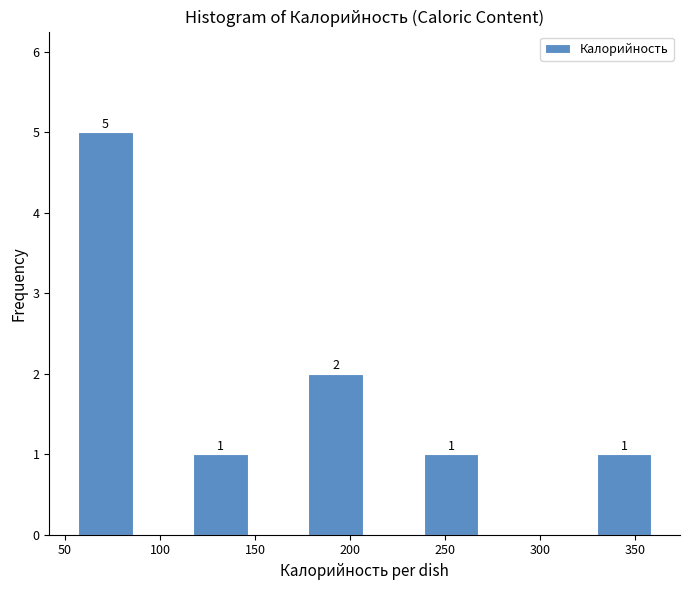

Which range on the x-axis has the tallest bar?

55 to 85